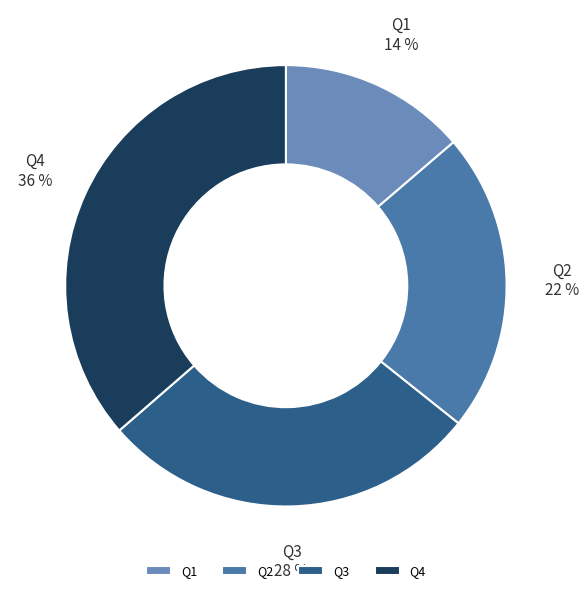

What percentage is the Q4 slice, to the nearest percent?

36%